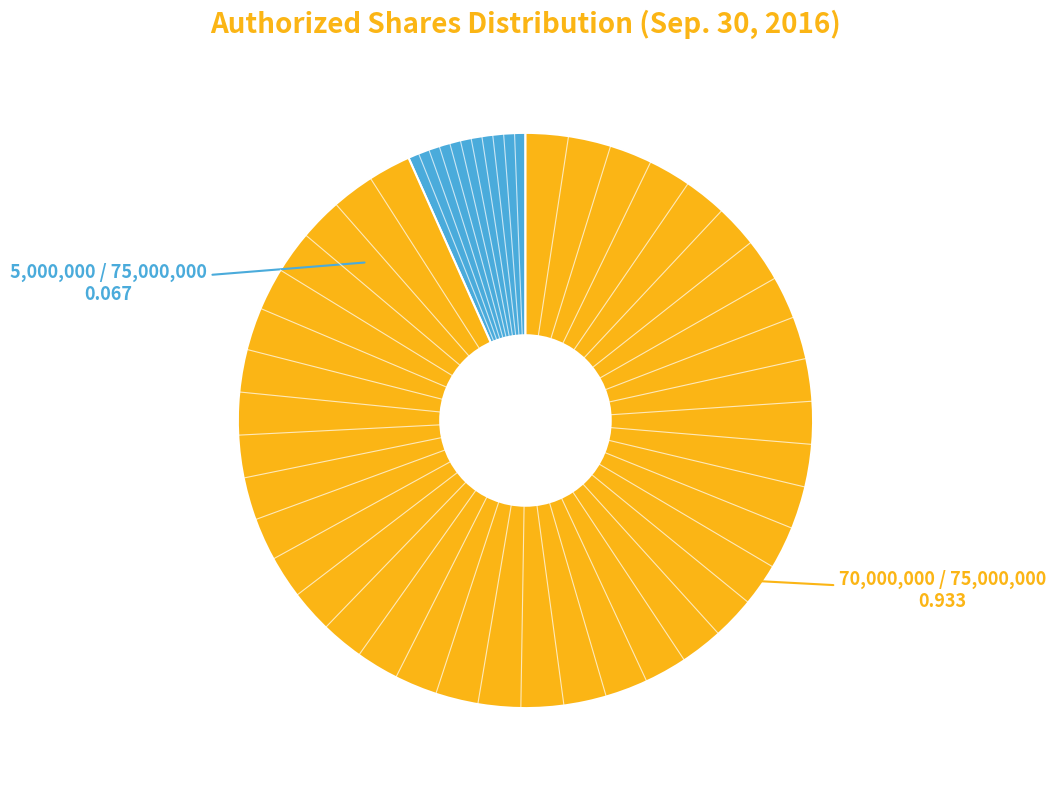

Is there a majority slice in this chart?

Yes